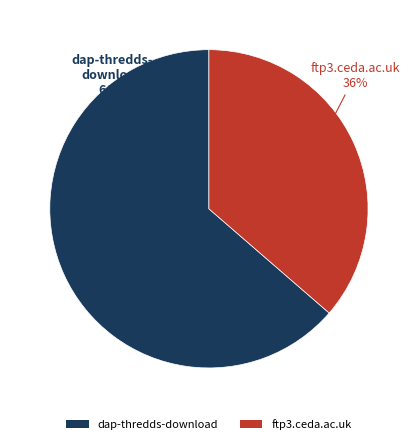

To the nearest percent, what is the average slice percentage?

50%